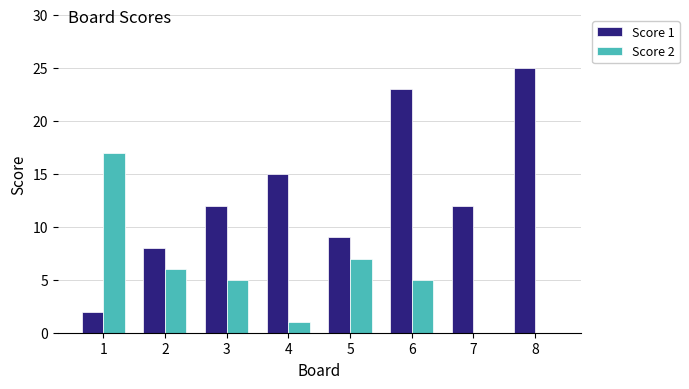

The Score 1 series shows 1 at 1. True or false?

False